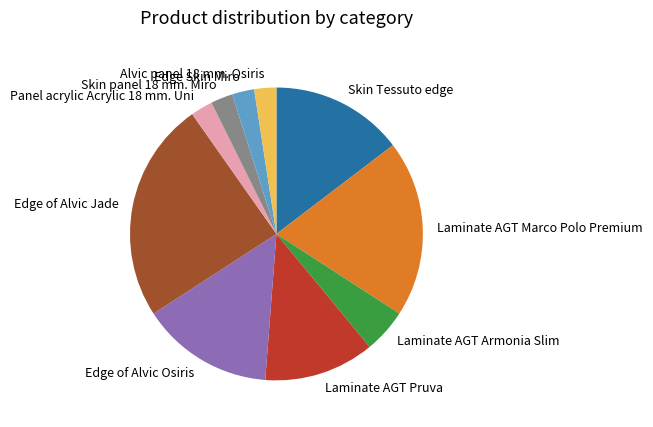

What is the largest slice in the pie chart?

Edge of Alvic Jade